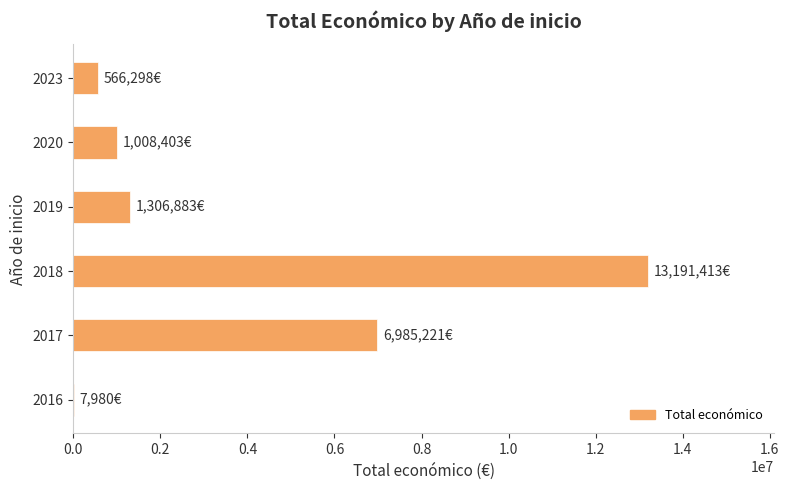

Reading bottom to top, transcribe all the data shown in this chart.

2016=7980	2017=6985221	2018=13191413	2019=1306883	2020=1008403	2023=566298